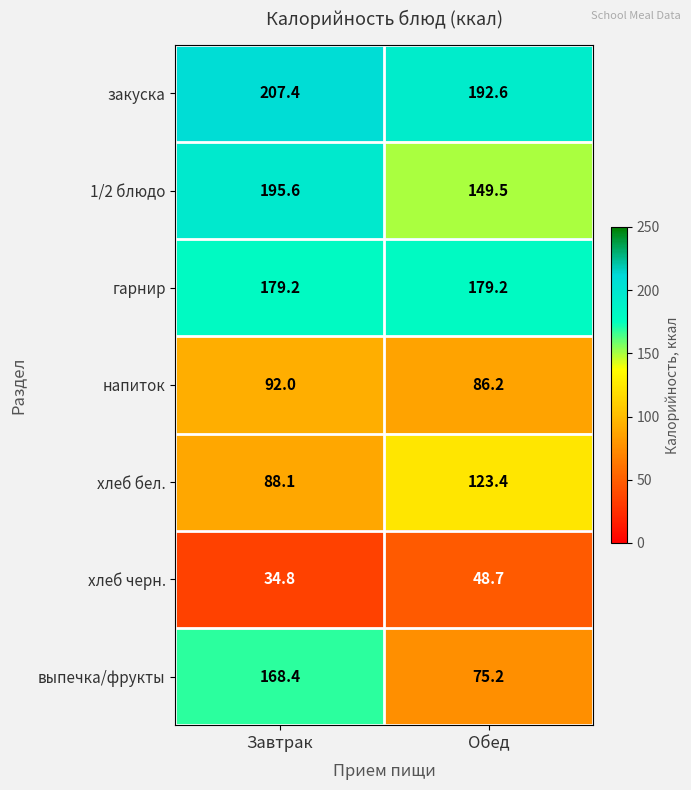

What is the difference between the maximum and minimum values in the хлеб черн. series?

13.9